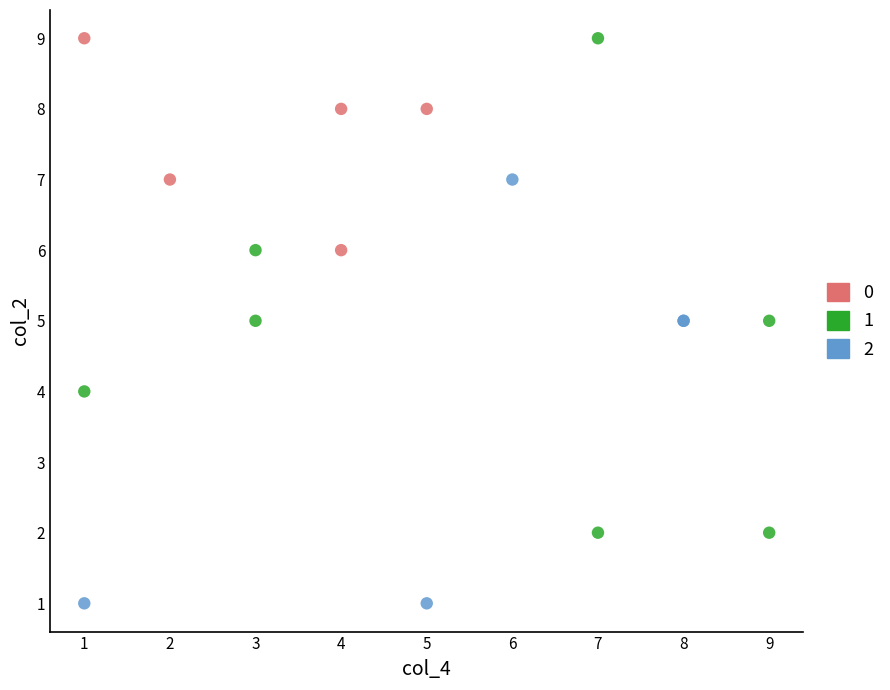

What are all the series names shown in the legend?

0, 1, 2